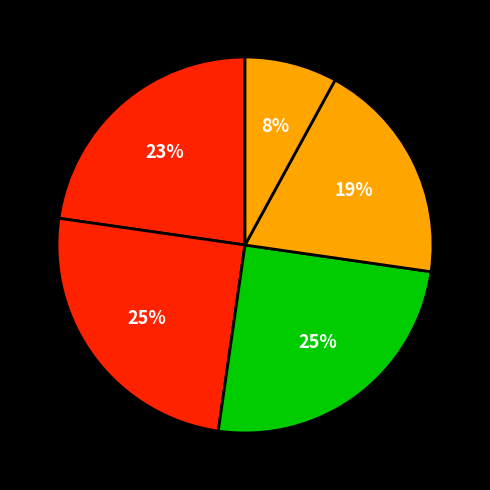

Rank the categories by value from highest to lowest.

technik elektryk, technik usług fryzjerskich, technik pojazdów samochodowych, technik handlowiec, technik przemysłu mody